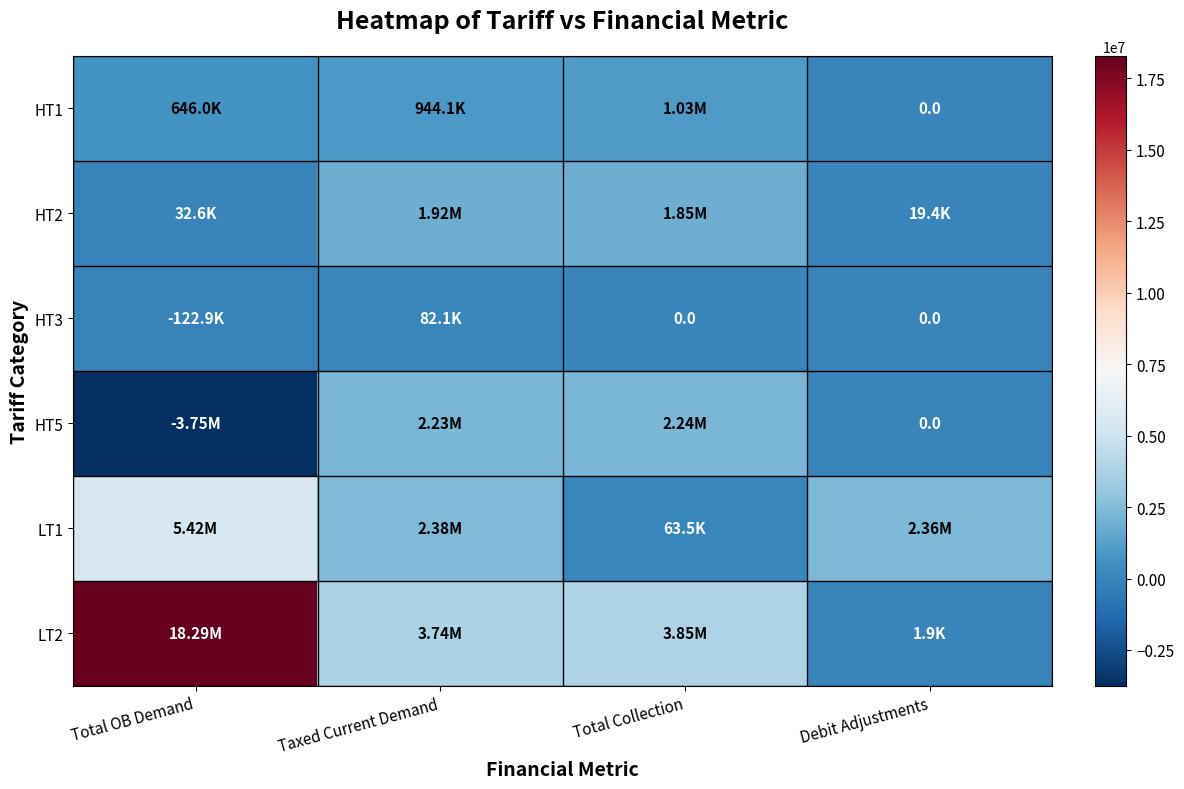

Which series has the widest spread of values?

LT2